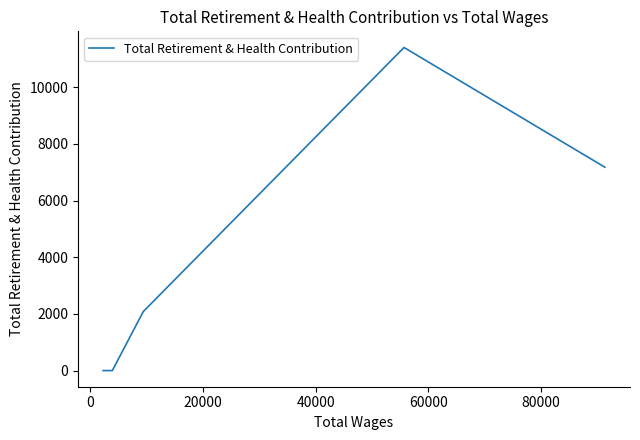

How many lines are shown in the chart?

1